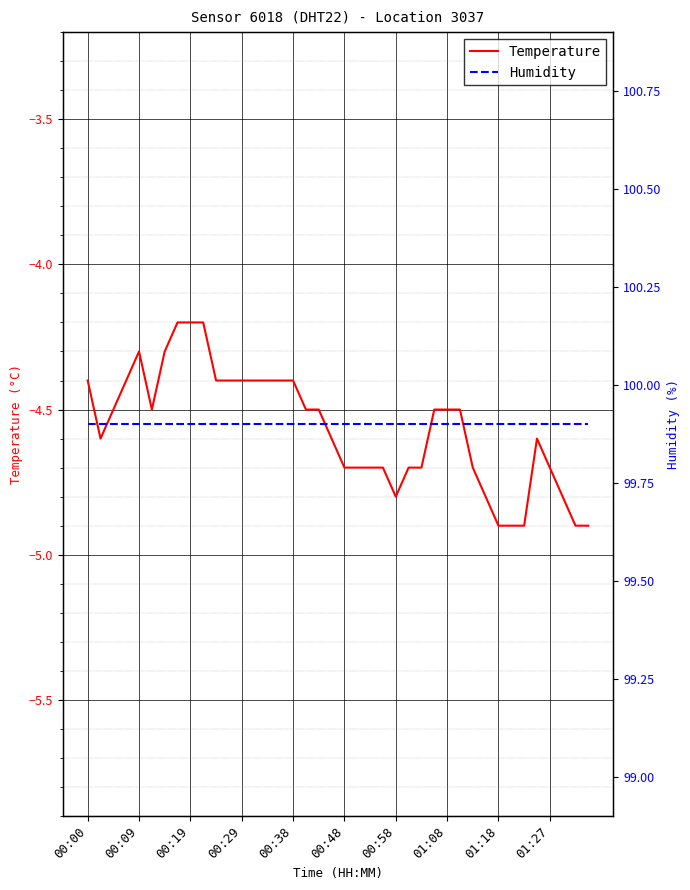

Is it true that Temperature equals -2.1 at 01:27?

False